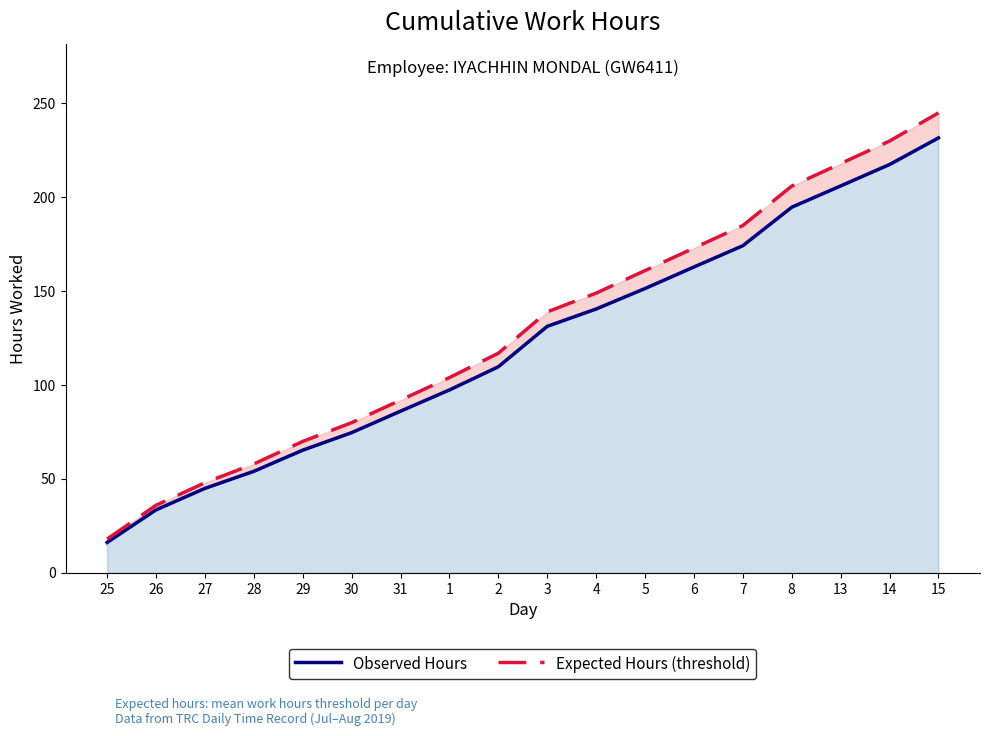

The value of Expected Hours (threshold) at 14 is 230.0. True or false?

True